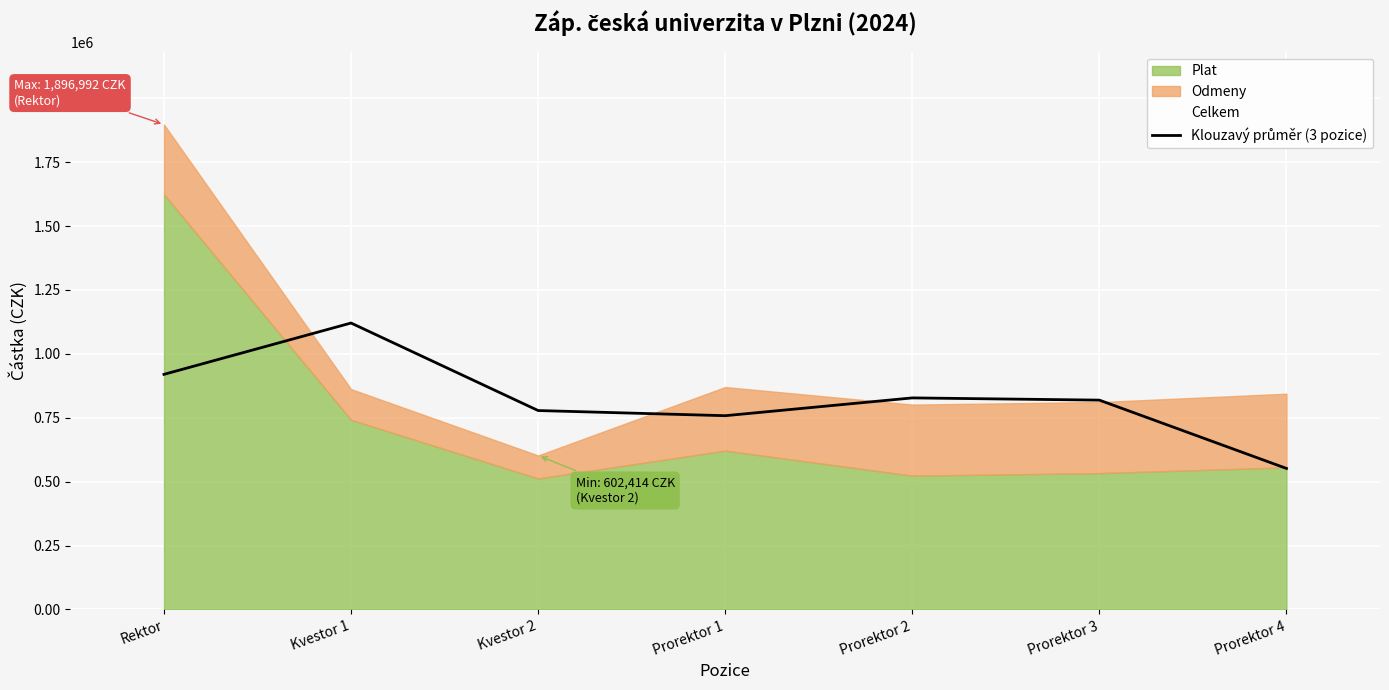

The value at Rektor is 390278.2. True or false?

False